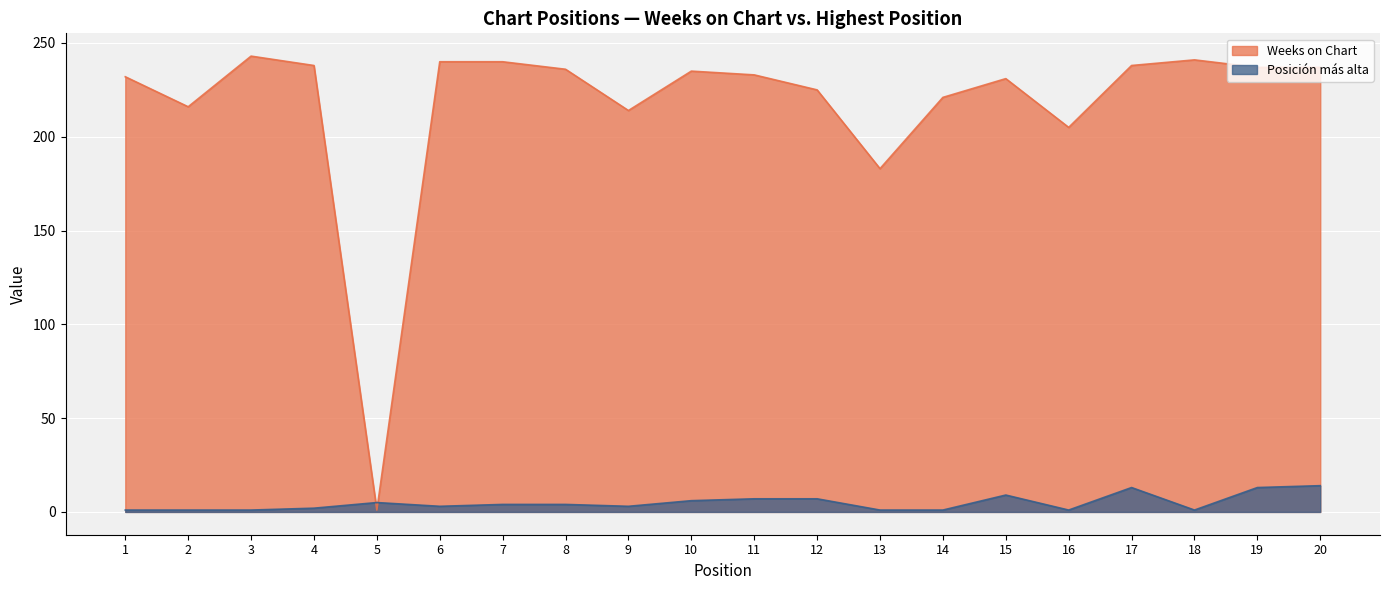

How many lines are shown in the chart?

2